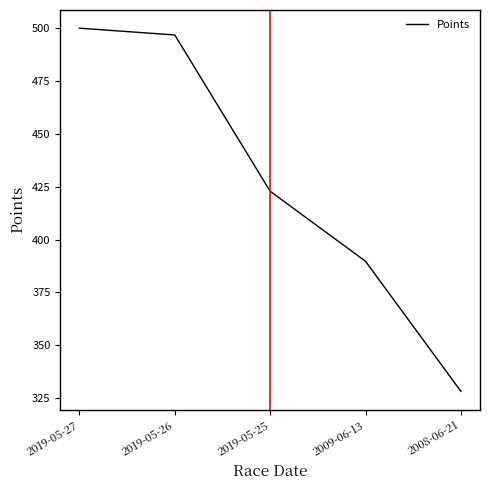

At which category does the chart reach its peak across all series?

2019-05-27